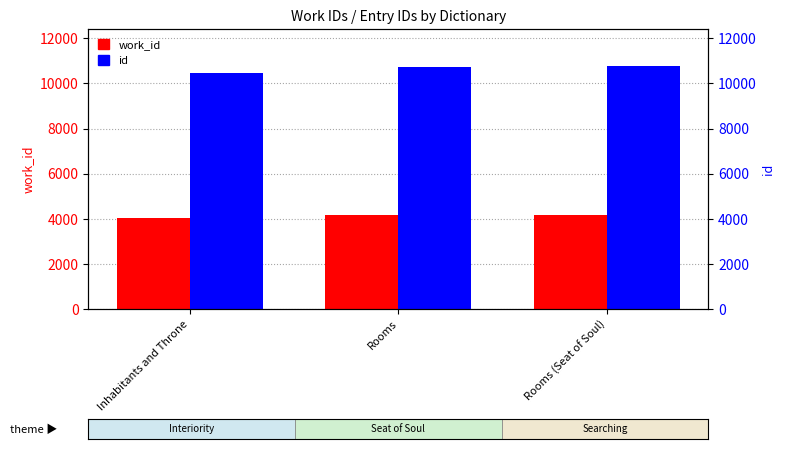

What is the difference between the maximum and minimum values in the work_id series?

129